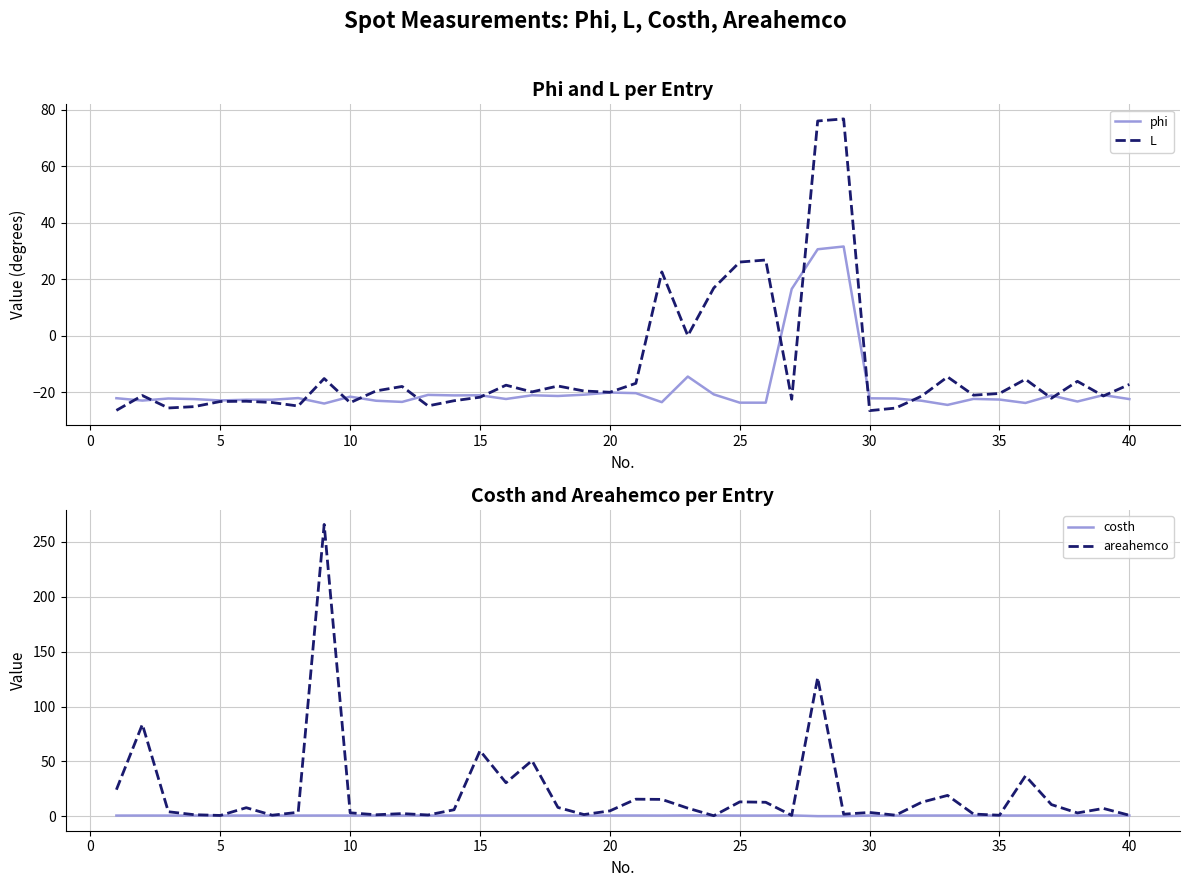

Which series has the largest total across all categories?

areahemco